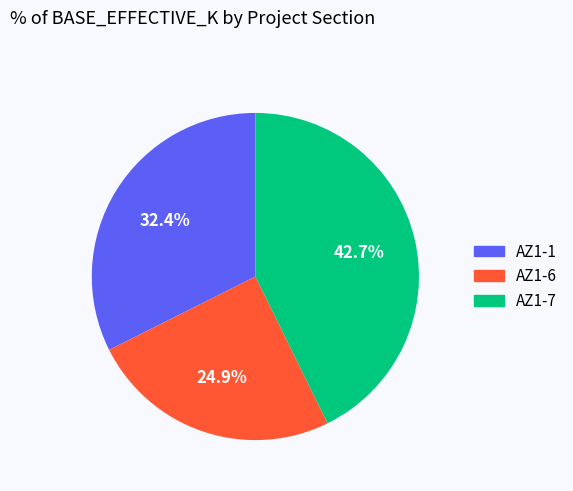

Which slice is the largest?

AZ1-7